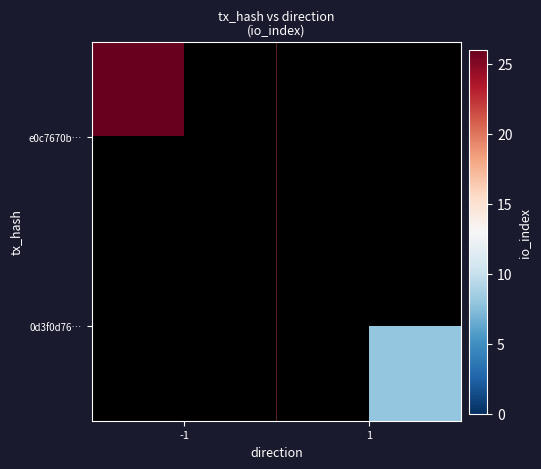

At how many categories does at least one series exceed 24?

1